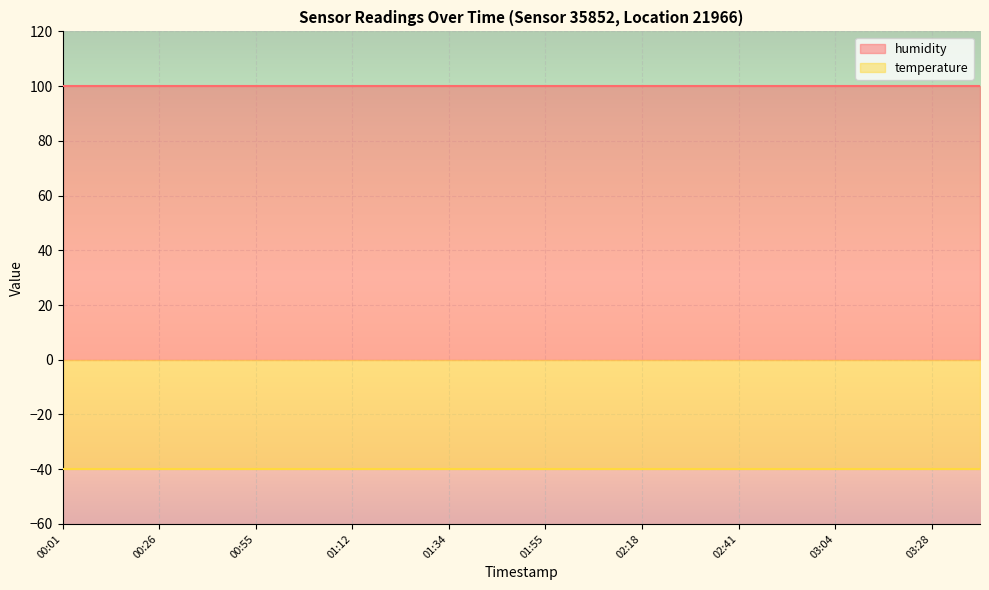

Which series has the widest spread of values?

humidity